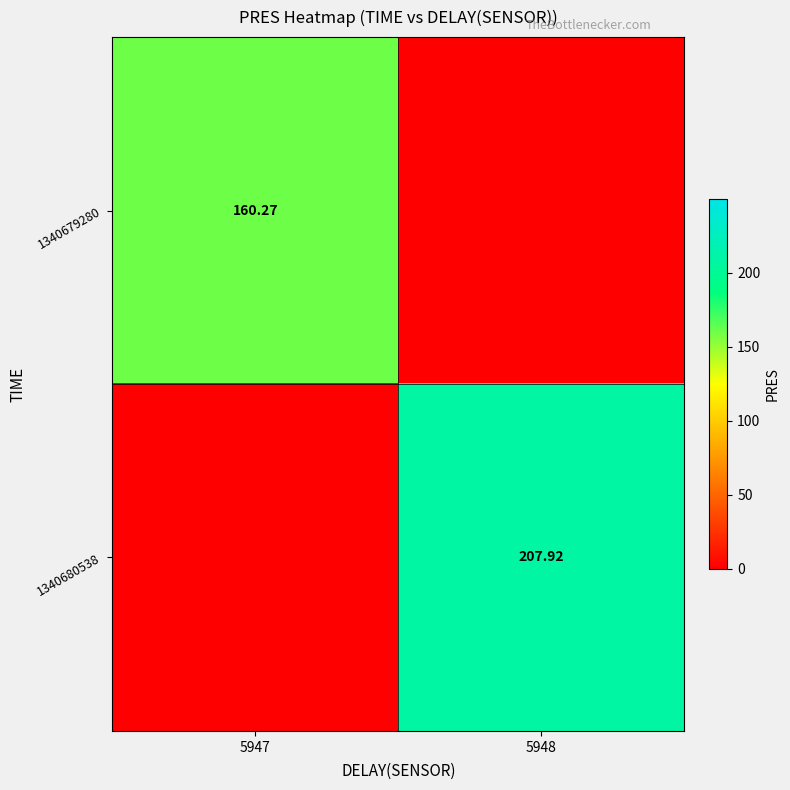

Rank the categories by 1340679280 value from highest to lowest.

5947, 5948